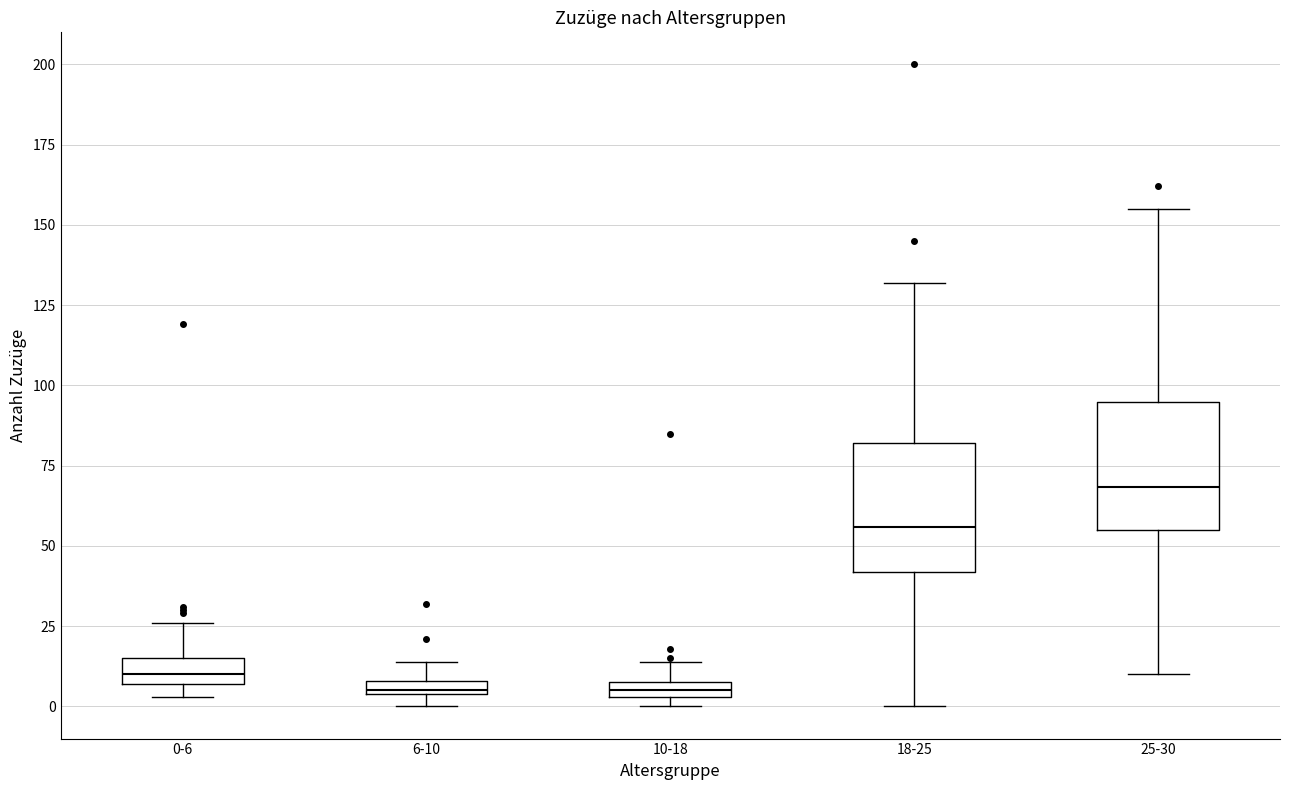

Where does the upper whisker of the box for 25-30 end on the y-axis? The values are not printed on the chart, so give them approximately, as read against the axis.

155